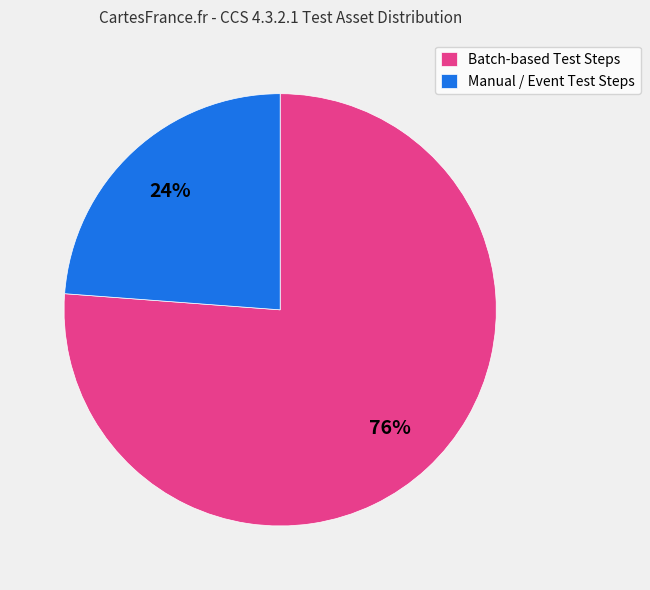

Which has a higher value, Batch-based Test Steps or Manual / Event Test Steps?

Batch-based Test Steps